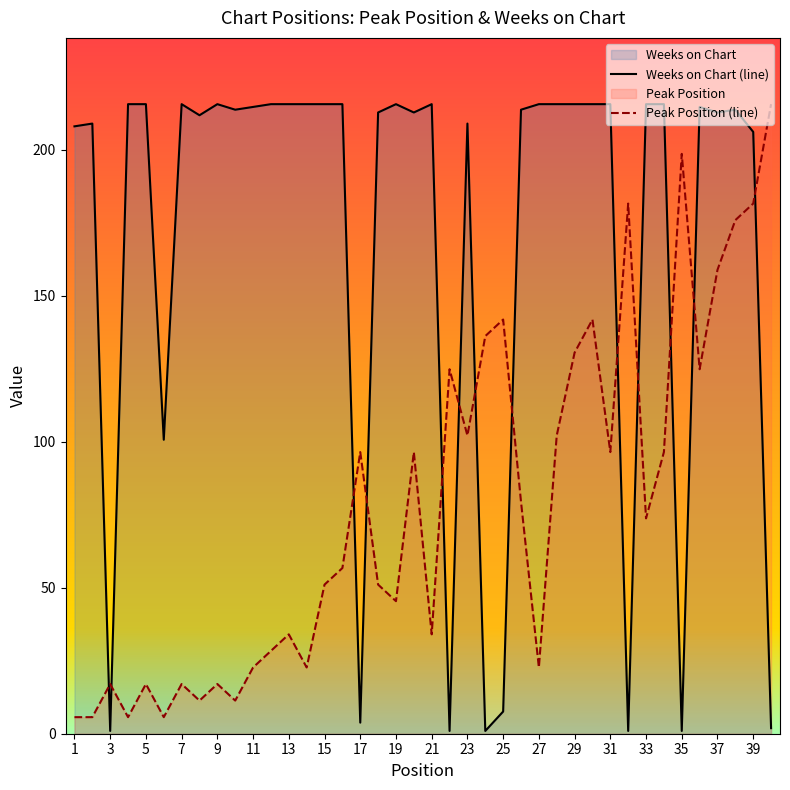

Rank the series by their maximum value, from highest to lowest.

Weeks on Chart (line), Peak Position (line)